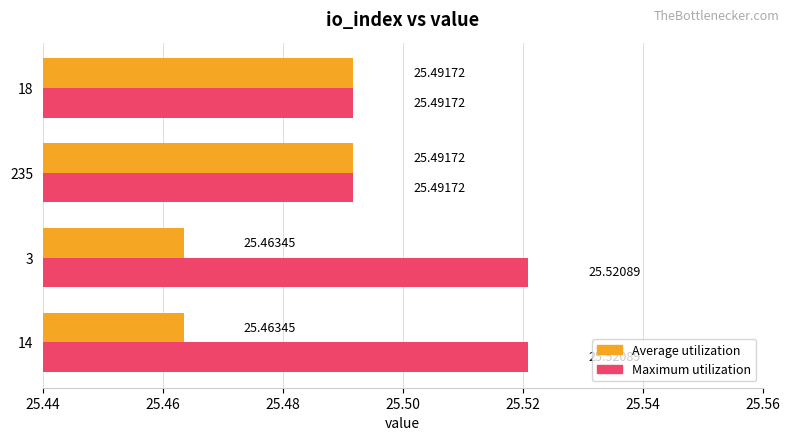

Which series has the largest range (max minus min)?

Maximum utilization